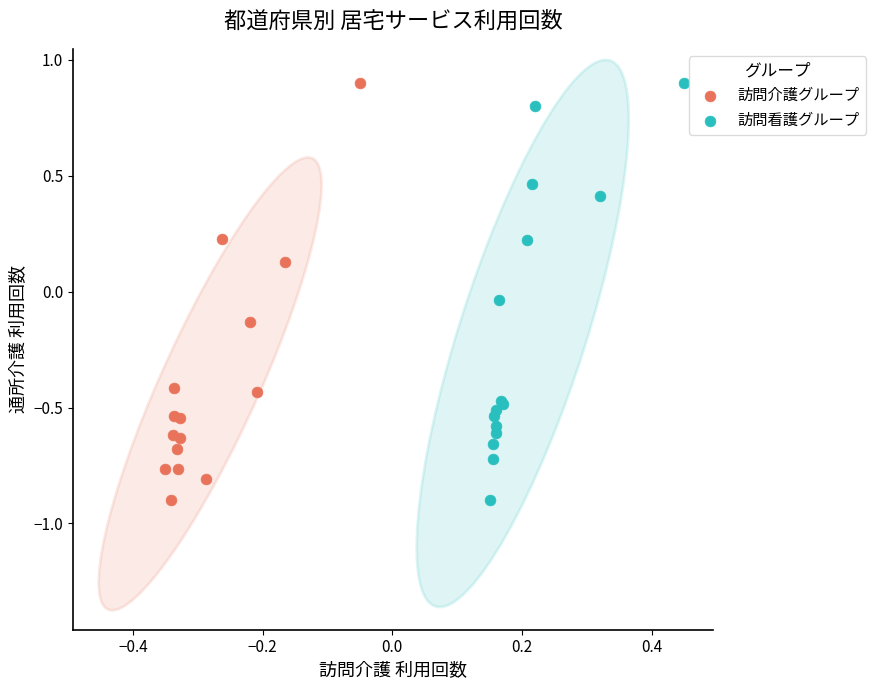

What are all the series names shown in the legend?

訪問介護グループ, 訪問看護グループ